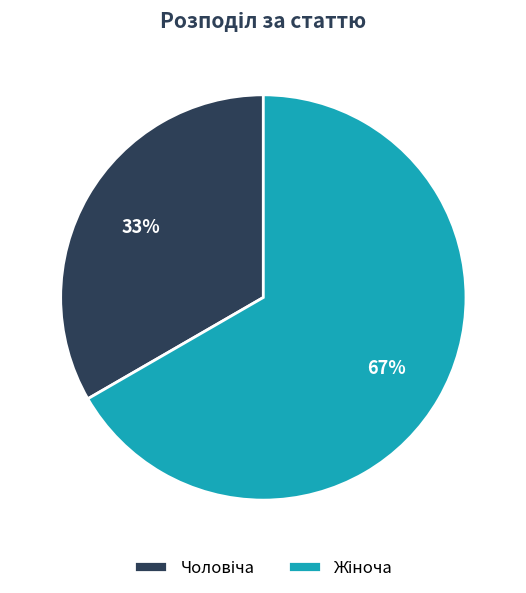

Does any single category account for the majority?

Yes